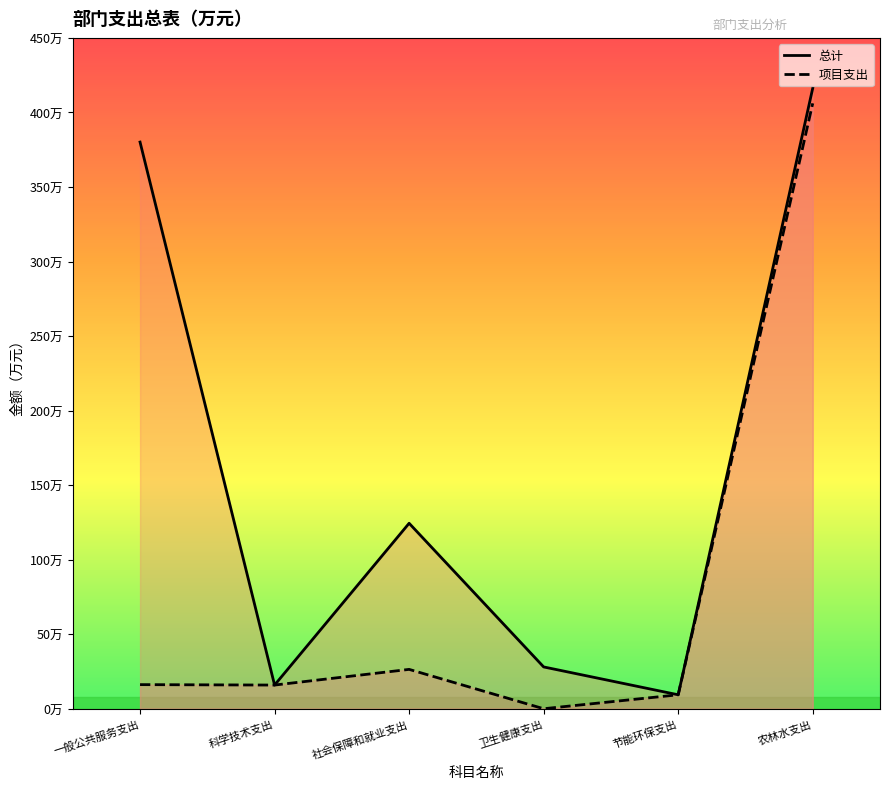

Which series has the largest total across all categories?

总计